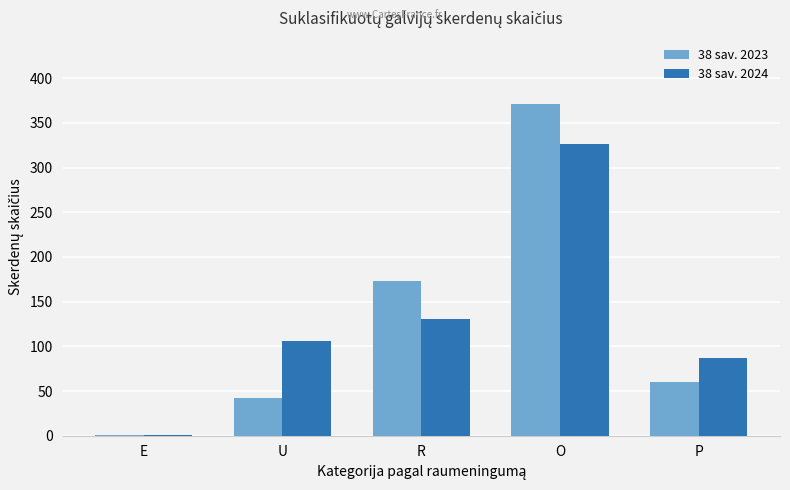

At which label is 38 sav. 2023 closest to 186?

R